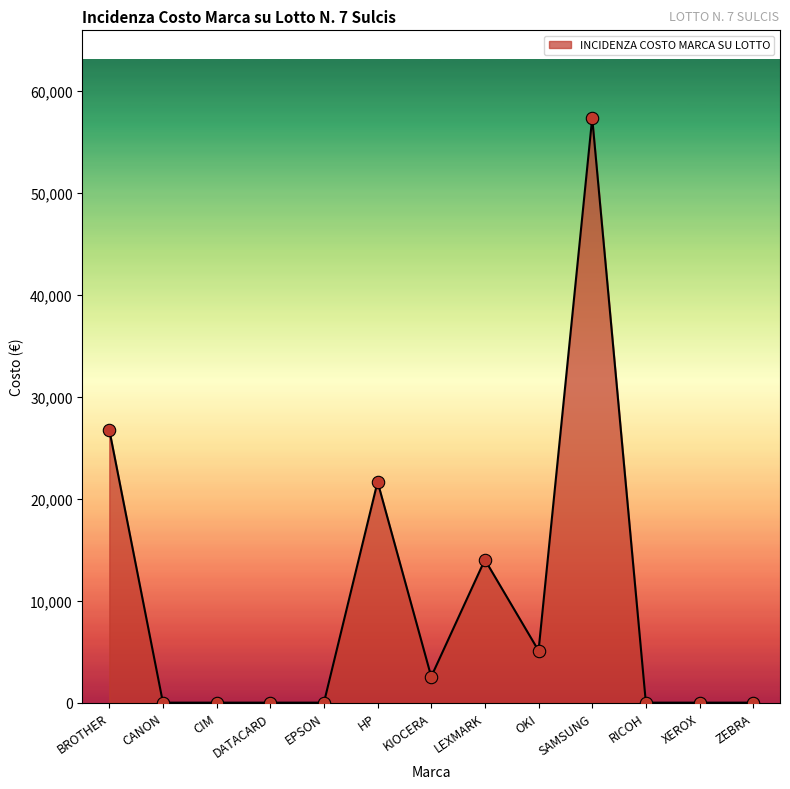

Which has a higher value, SAMSUNG or OKI?

SAMSUNG